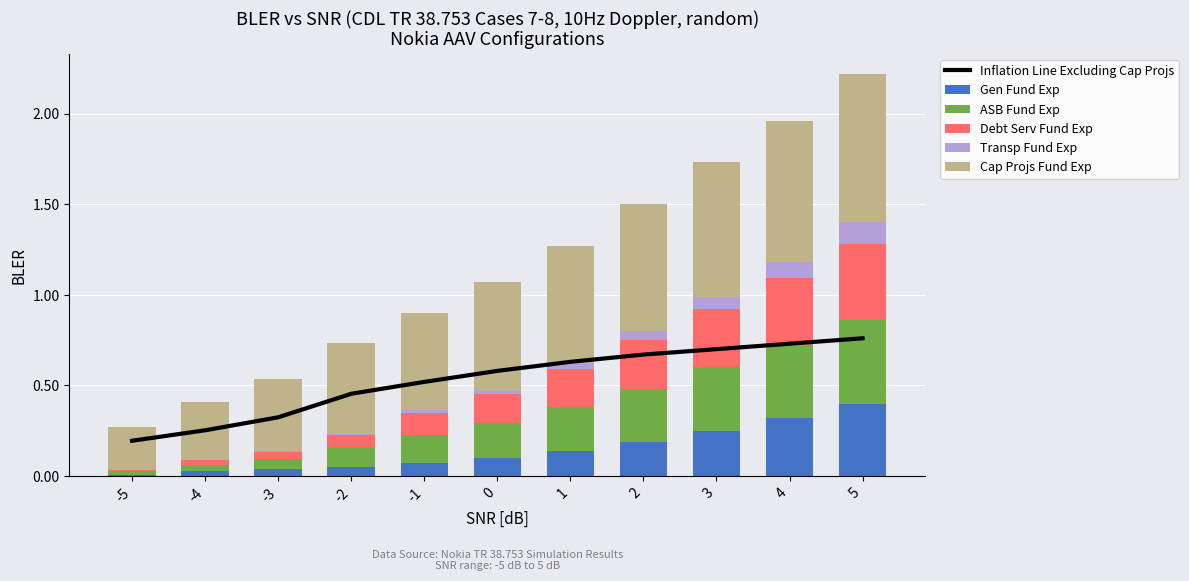

Count the Cap Projs Fund Exp values in the range 0 to 1.

11